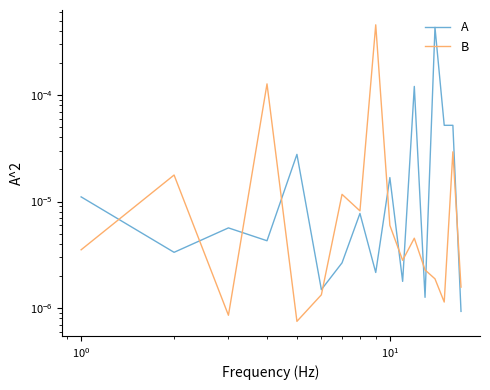

True or false: A has a value of 0.0 at 7.

False